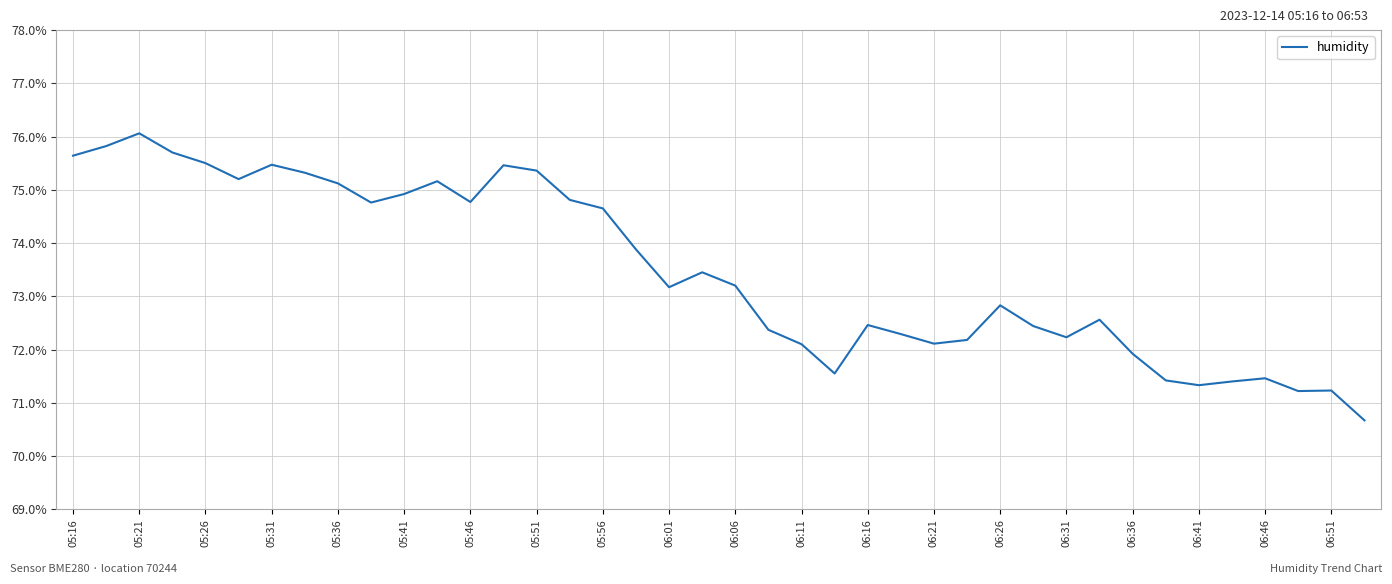

What is the difference between the maximum and minimum values?

5.4